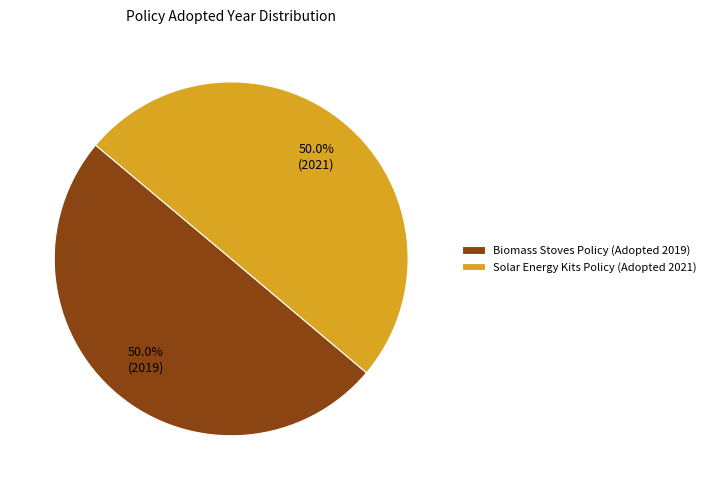

How many slices are in this pie chart?

2